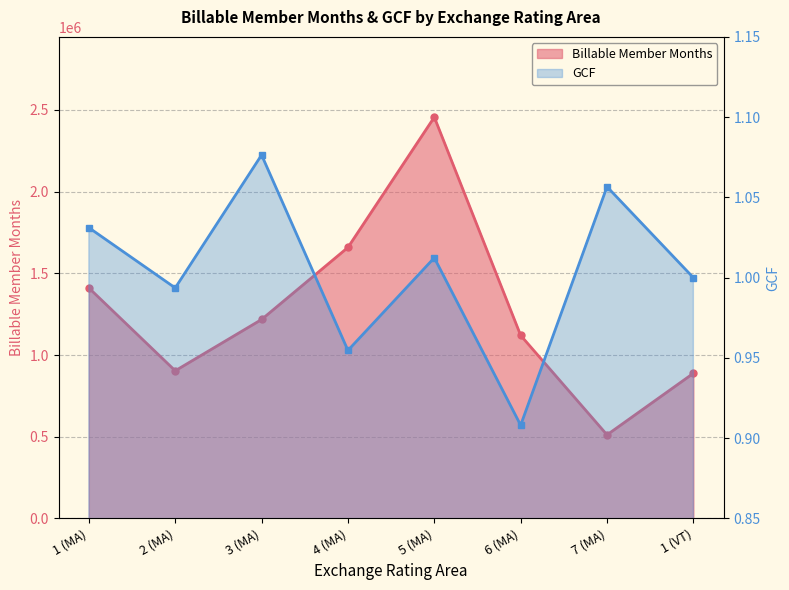

What is the value of the GCF point at the 3rd from the left?

1.1